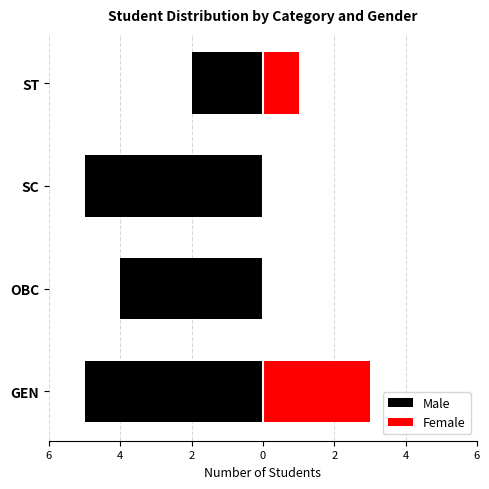

Reading right to left, transcribe all the data shown in this chart.

Male: -2	-5	-4	-5
Female: 1	0	0	3